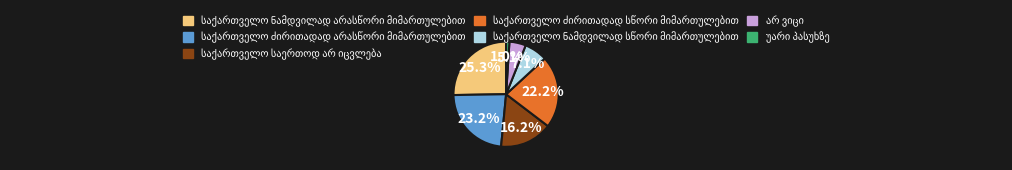

Does any single category account for the majority?

No